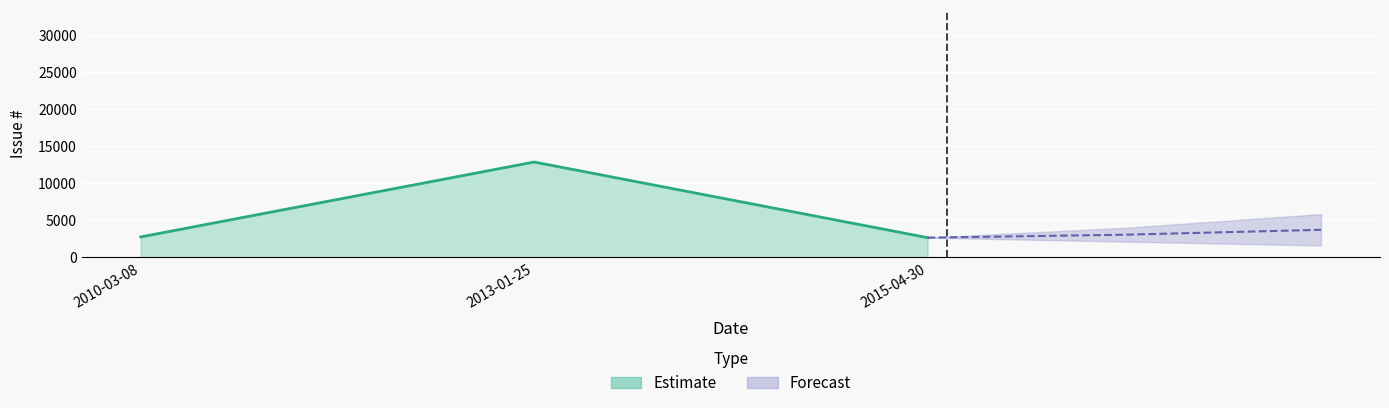

Read the value at 2013-01-25, to the nearest 10.

12860